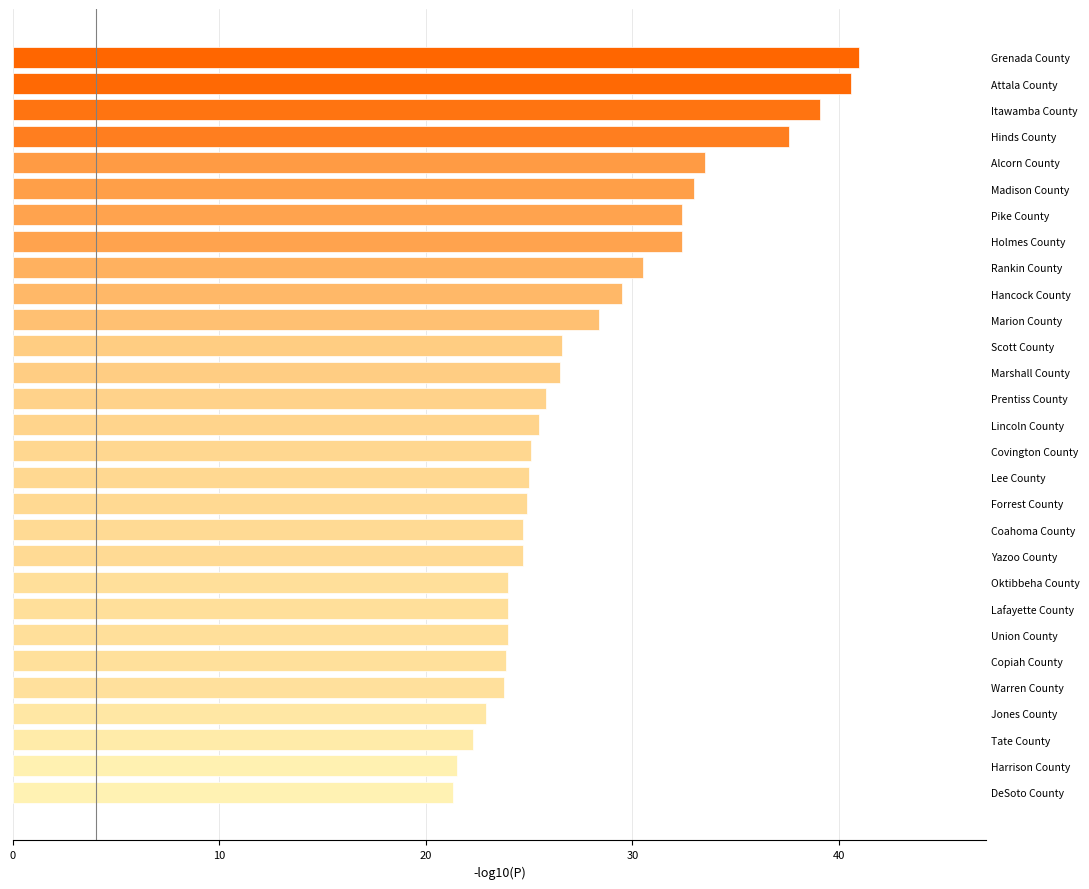

What is the label of the 9th bar from the bottom?

Oktibbeha County